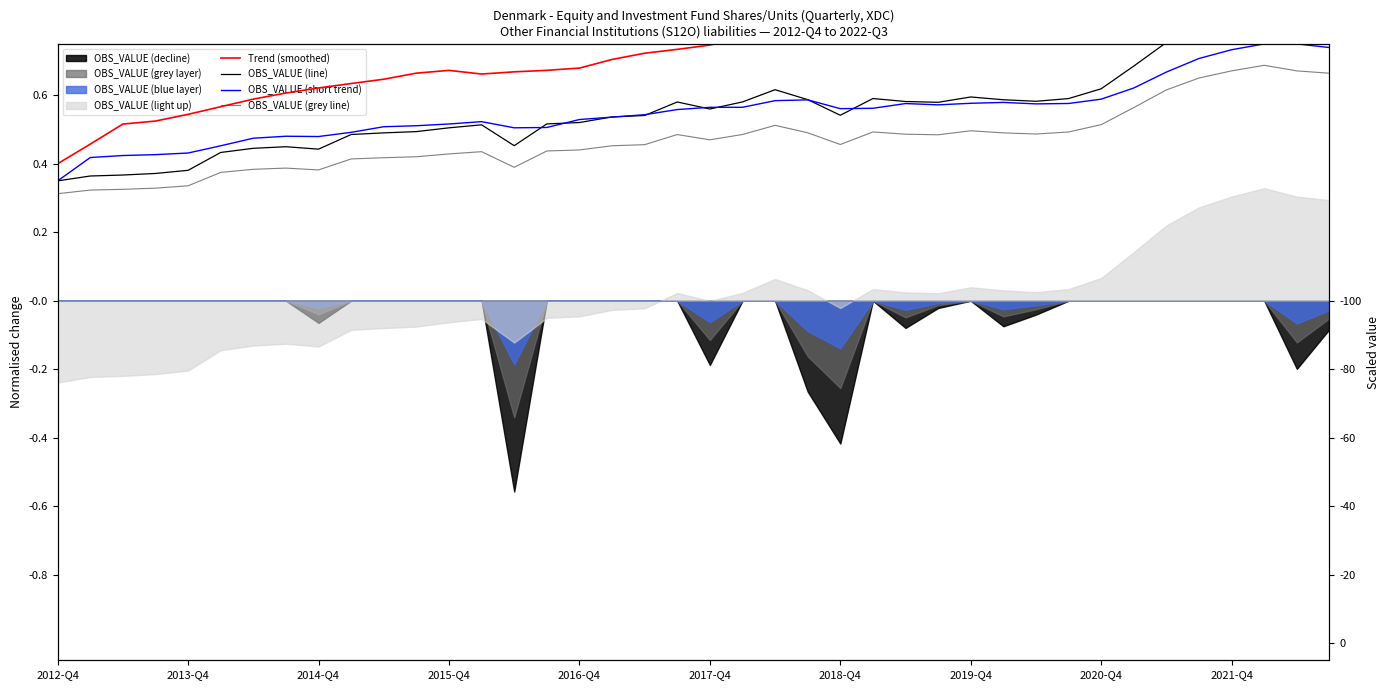

Which has a higher value, 37 or 2012-Q4?

37